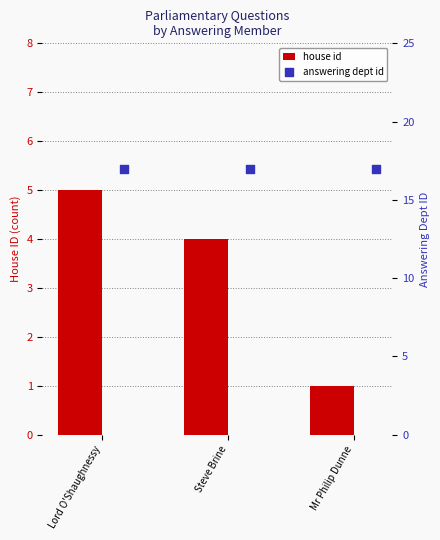

Which series has the widest spread of Y values?

house id